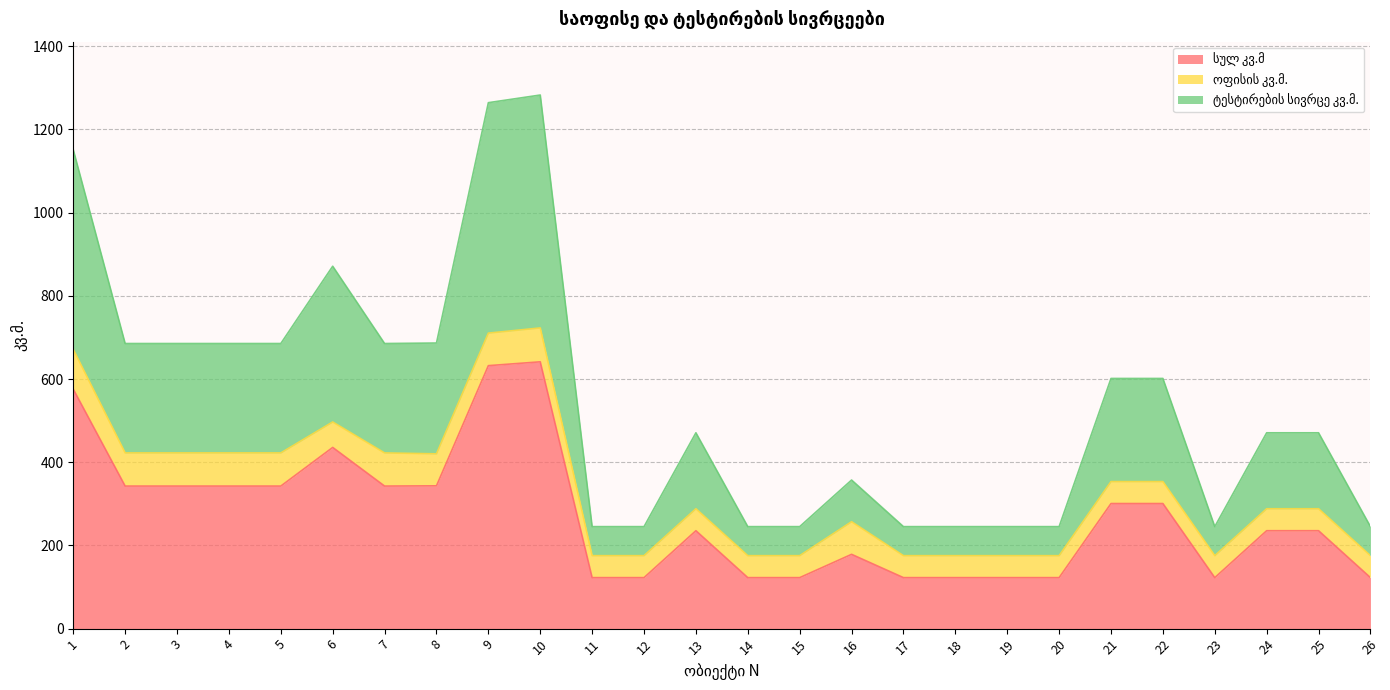

What is the total value across all series at 25?

470.8